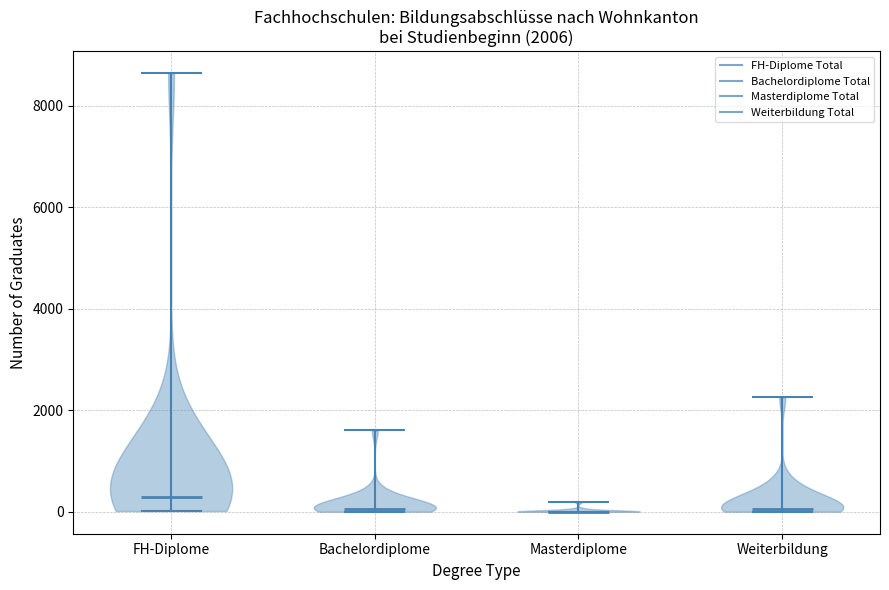

Which violin has the highest median line?

FH-Diplome